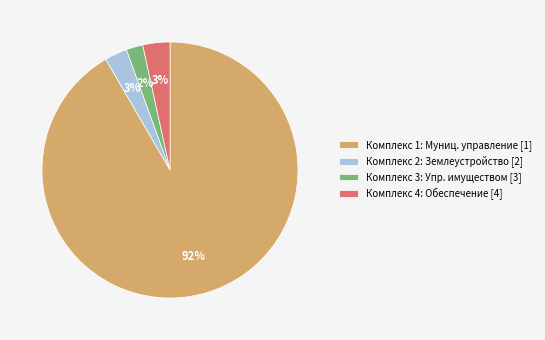

What is the ratio of the value at Комплекс 3: Упр. имуществом [3] to the value at Комплекс 2: Землеустройство [2]?

0.7